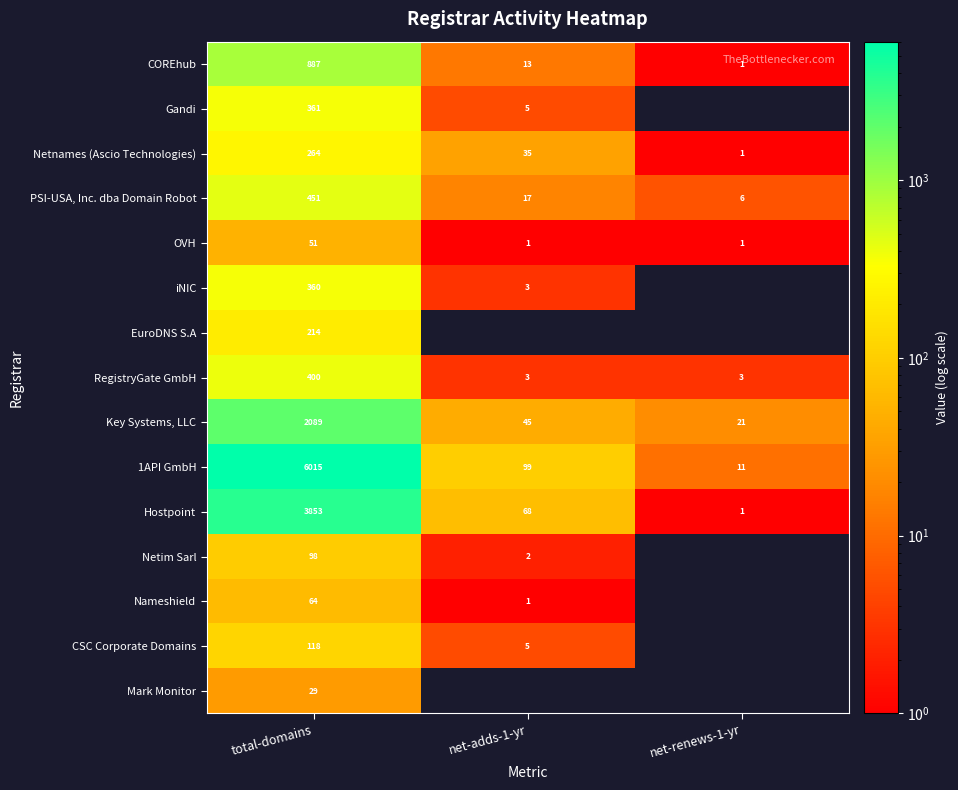

What is the sum of the COREhub values at net-adds-1-yr and total-domains?

900